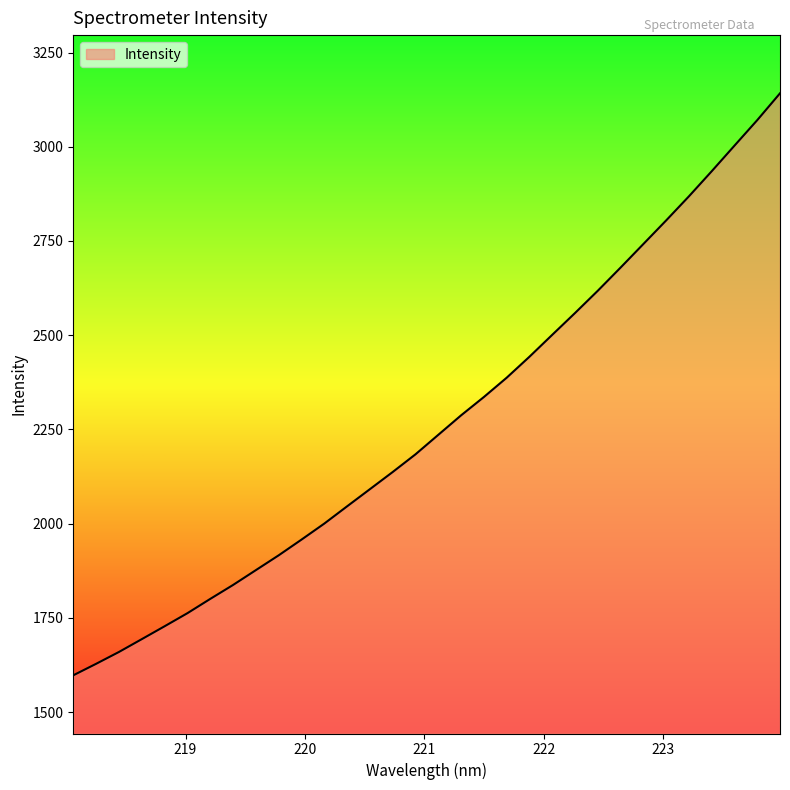

What is the greatest value displayed?

3141.8